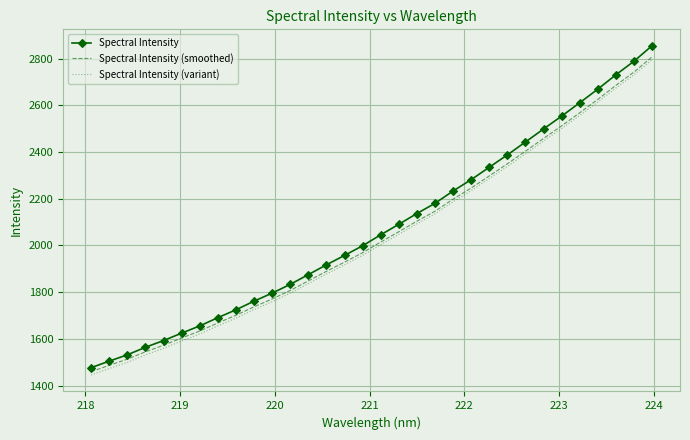

What is the greatest value displayed?

2855.1